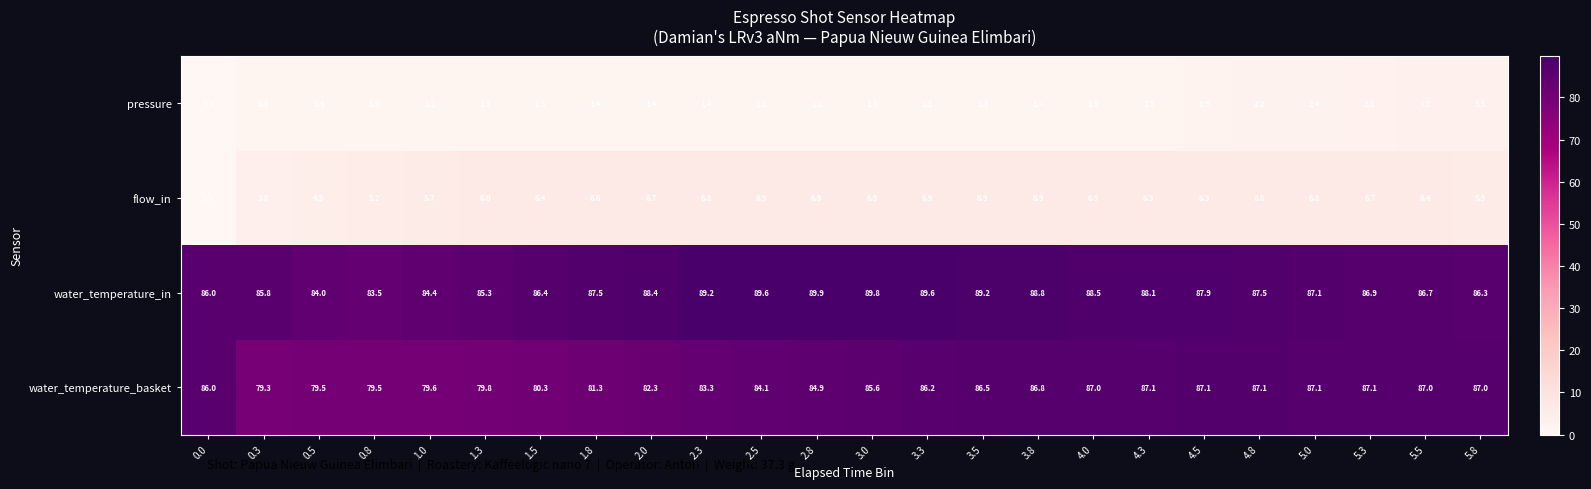

At how many categories does at least one series exceed 5?

24